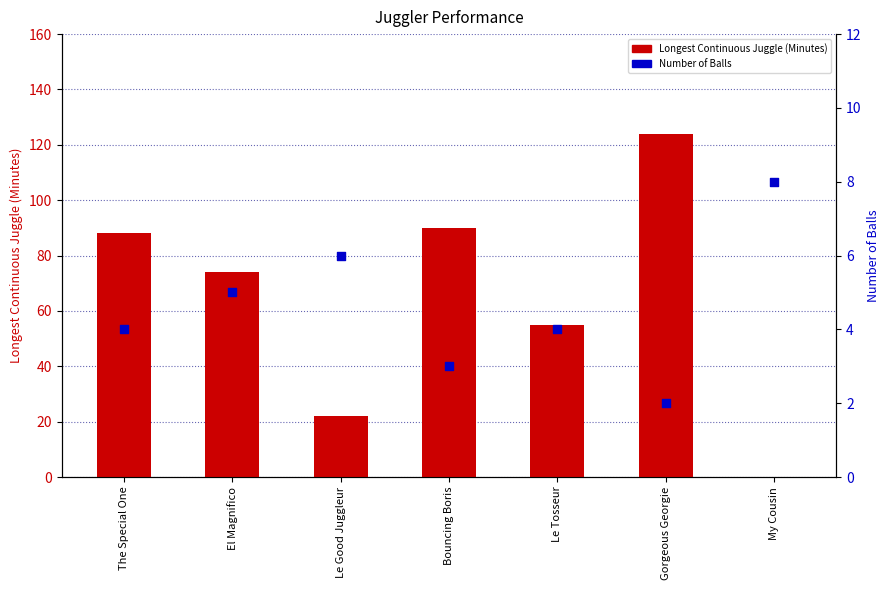

Which series reaches the minimum Y coordinate?

Longest Continuous Juggle (Minutes)